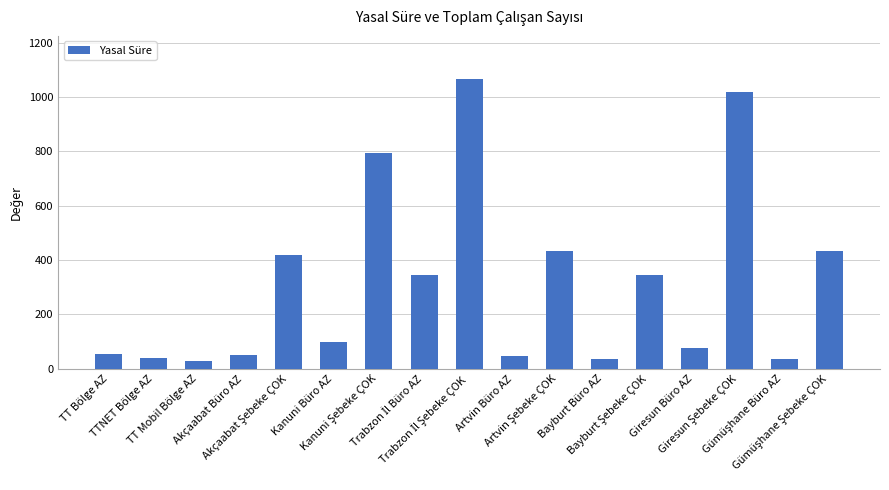

What is the maximum value shown in the chart?

1065